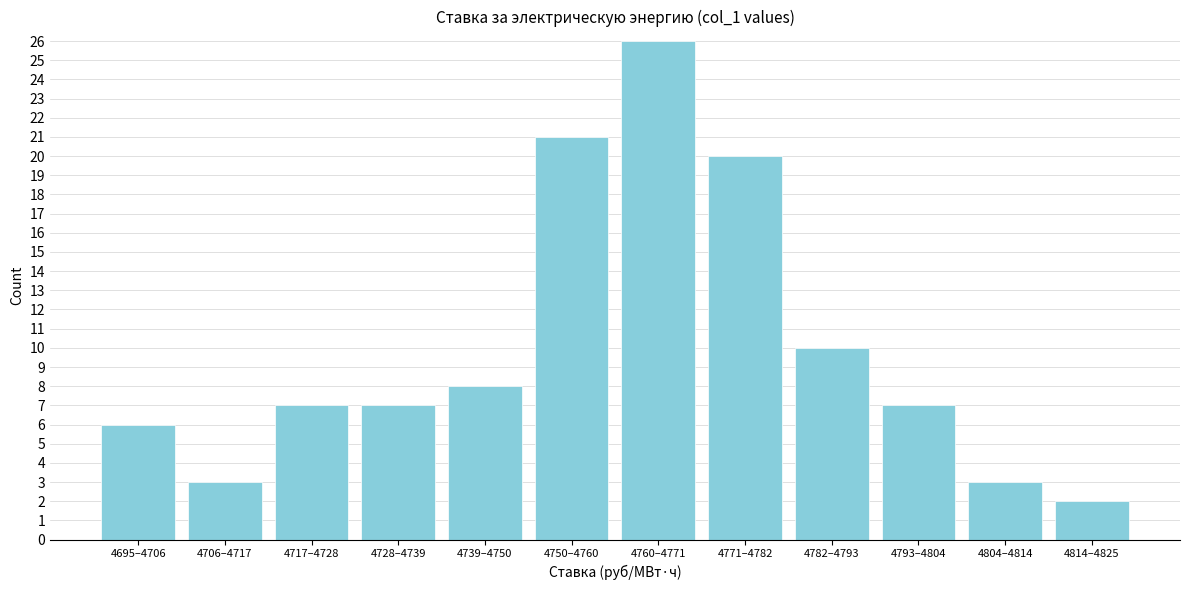

Reading left to right, what are all the values shown in this chart?

4695–4706=6	4706–4717=3	4717–4728=7	4728–4739=7	4739–4750=8	4750–4760=21	4760–4771=26	4771–4782=20	4782–4793=10	4793–4804=7	4804–4814=3	4814–4825=2